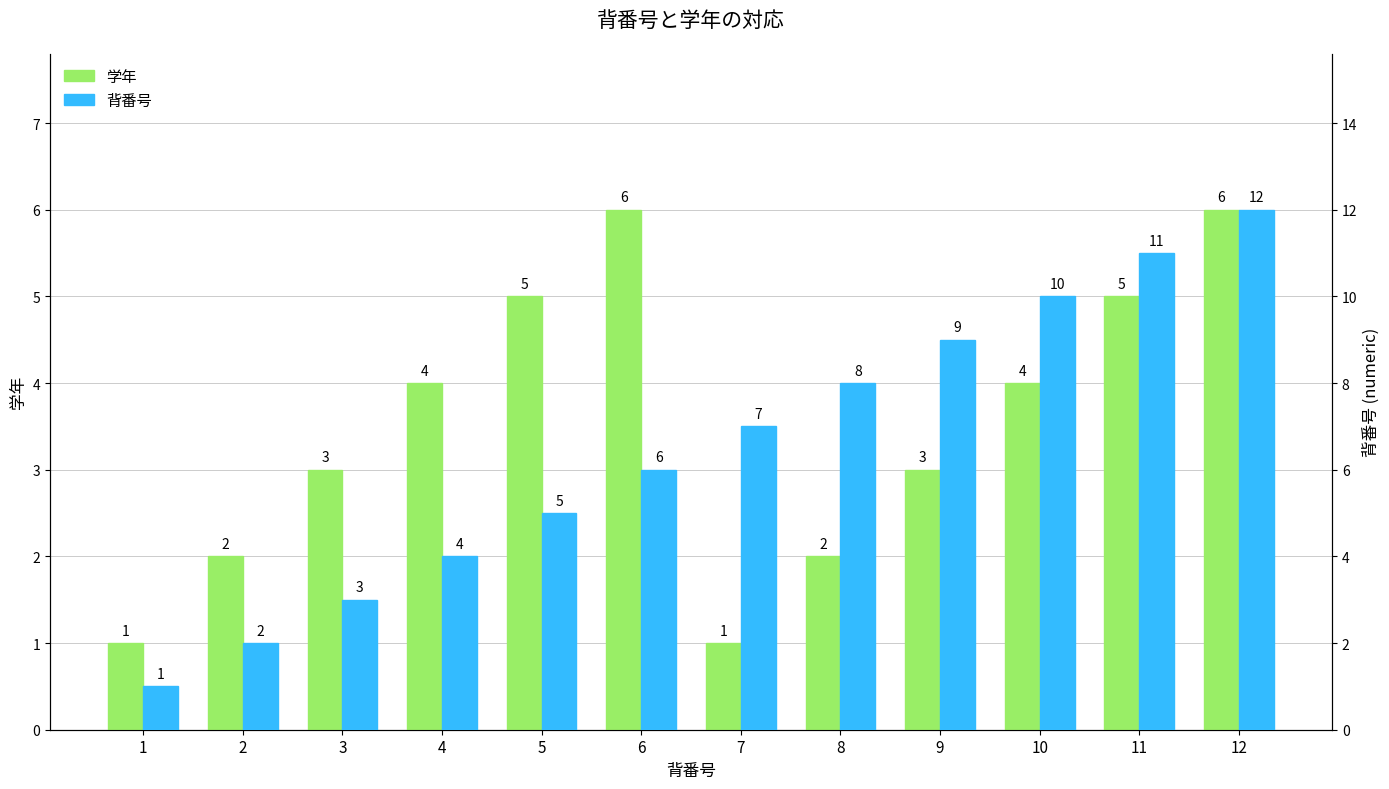

At which category is the sum across all series the highest?

12